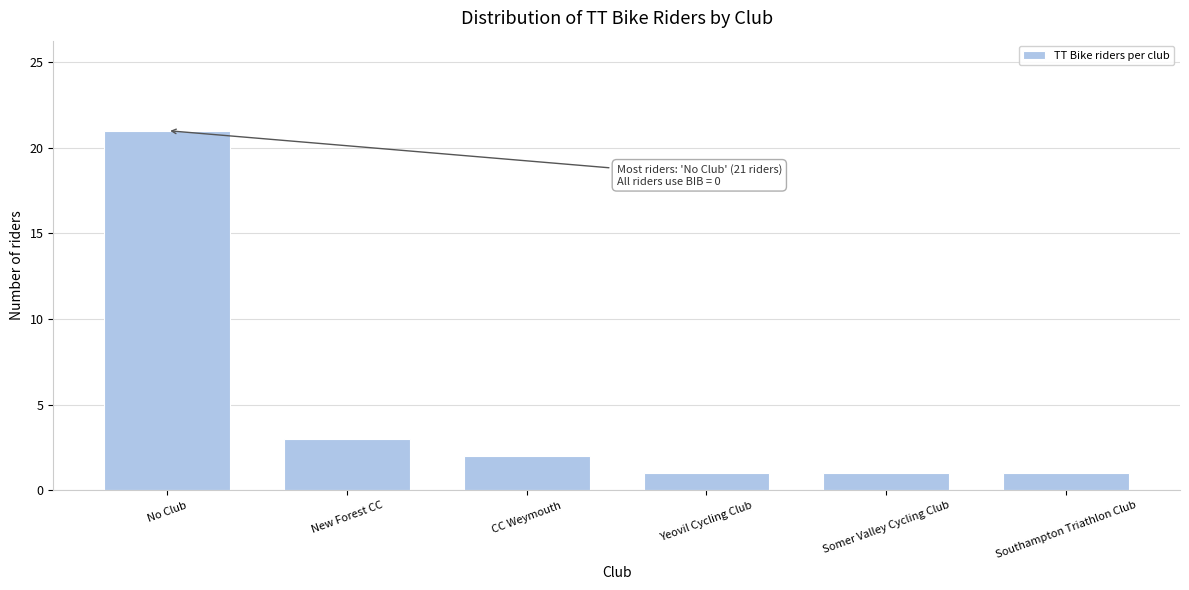

Reading left to right, extract all data points from this chart.

21	3	2	1	1	1